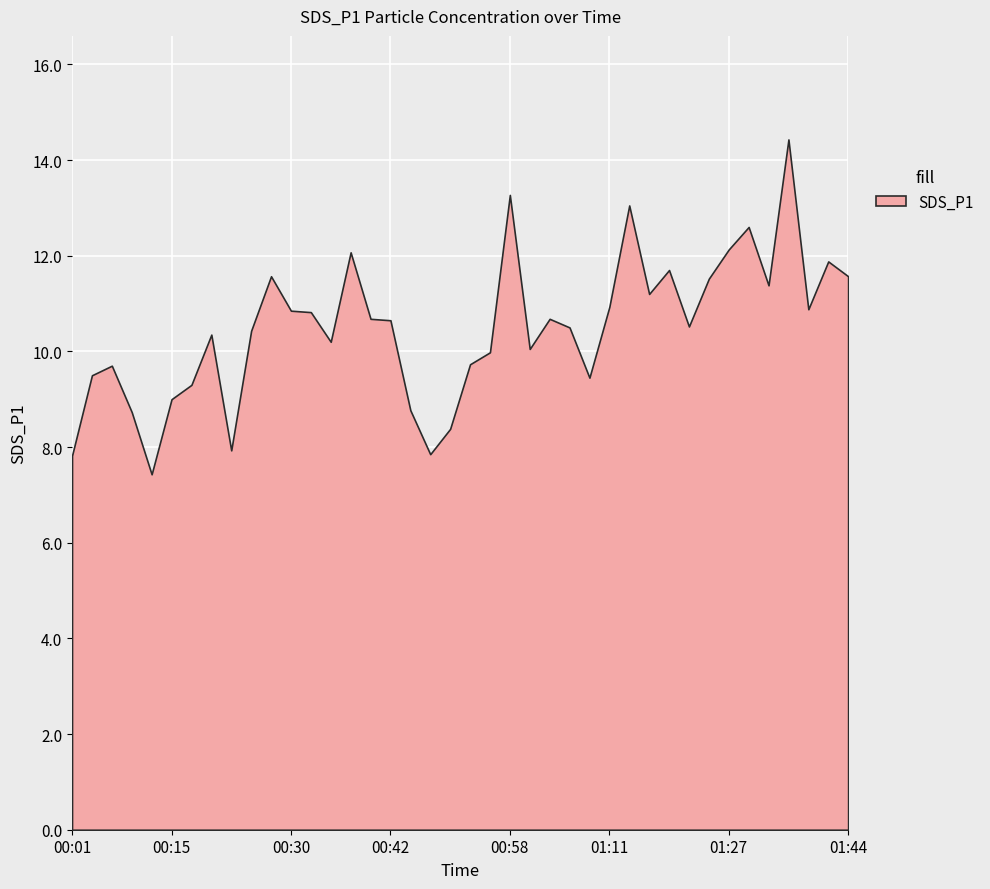

Count the number of categories in the chart.

40